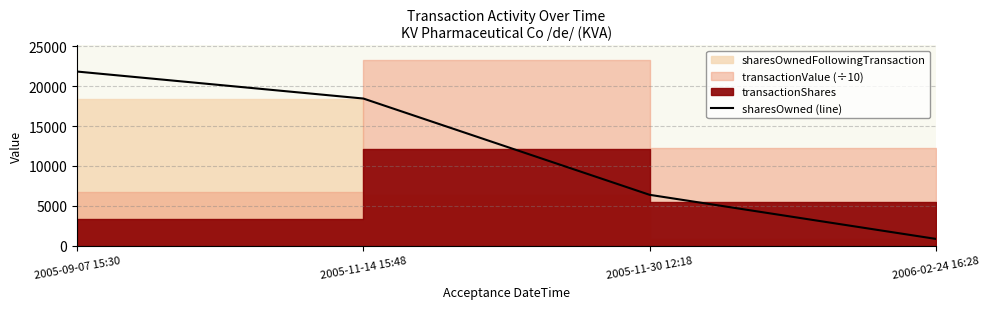

Rank the categories by value from highest to lowest.

2005-09-07 15:30, 2005-11-14 15:48, 2005-11-30 12:18, 2006-02-24 16:28